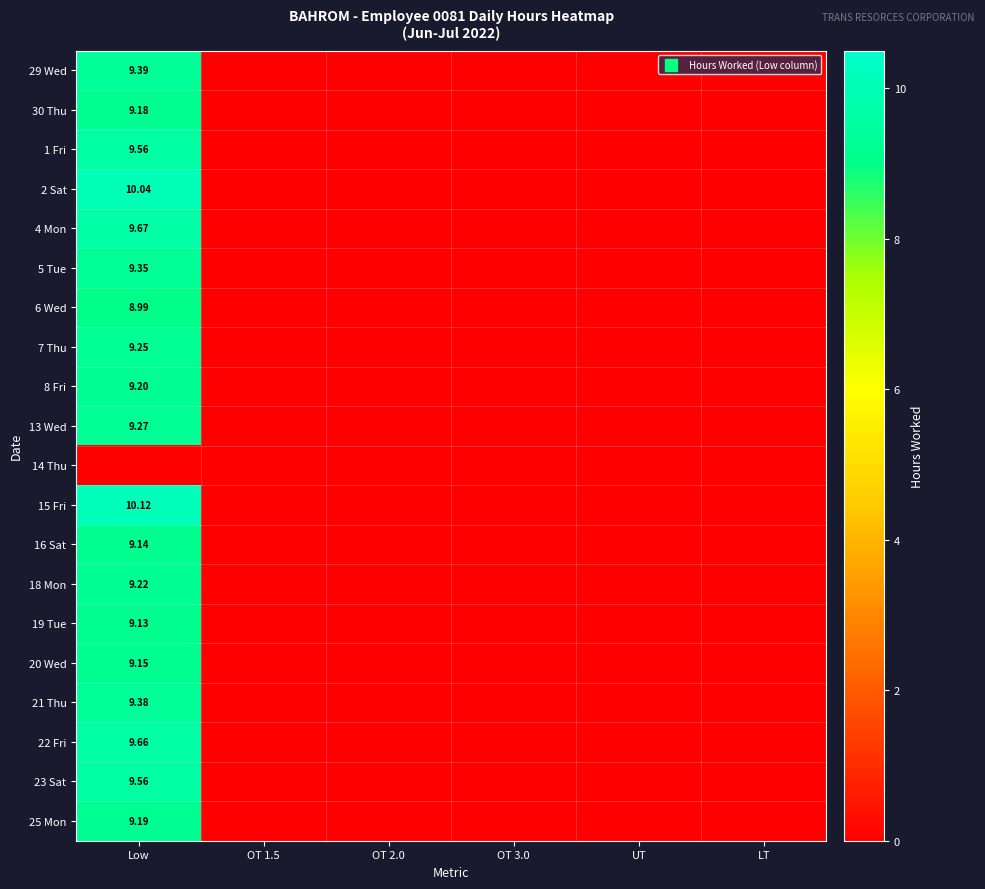

Which series has the widest spread of values?

15 Fri